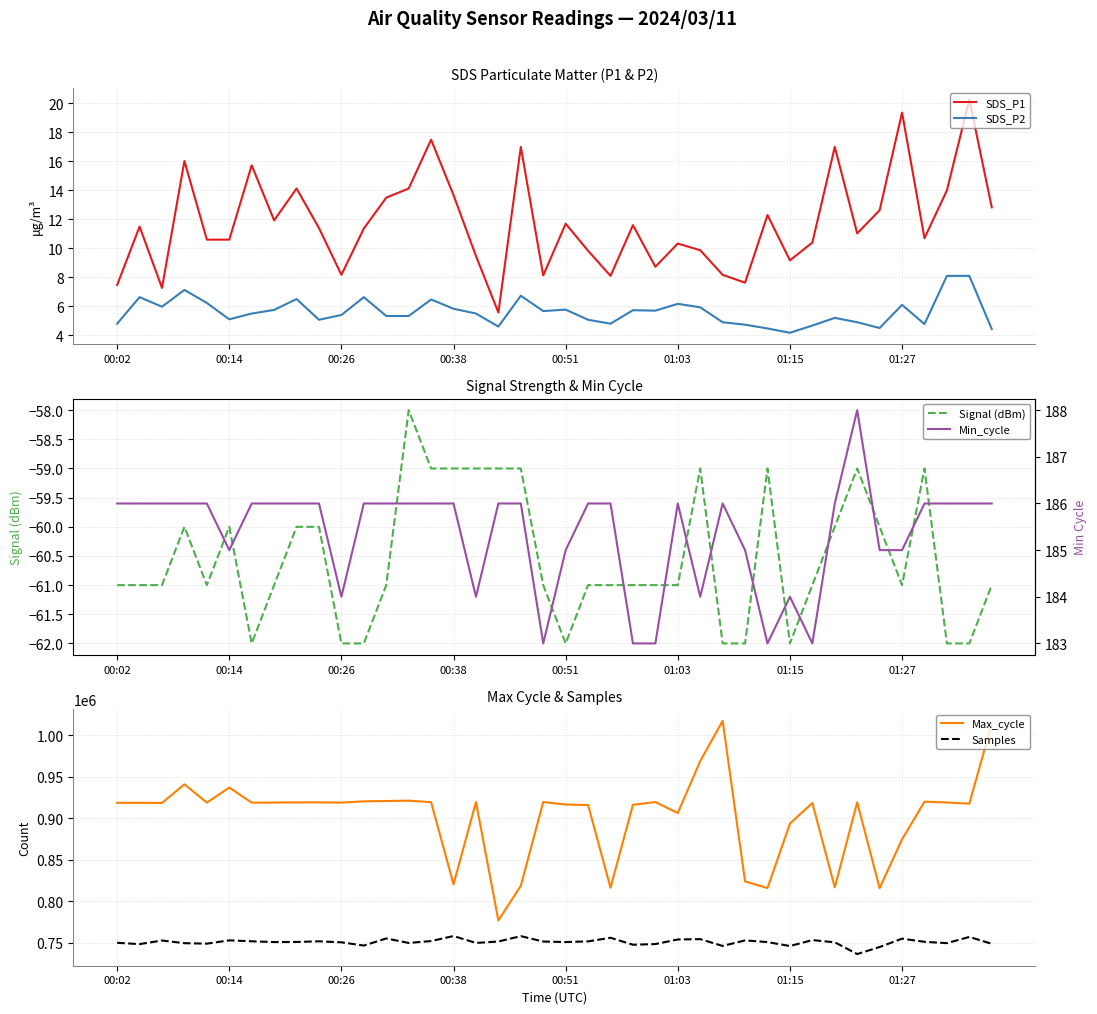

What is the difference between the maximum and second lowest values in the SDS_P1 series?

13.0